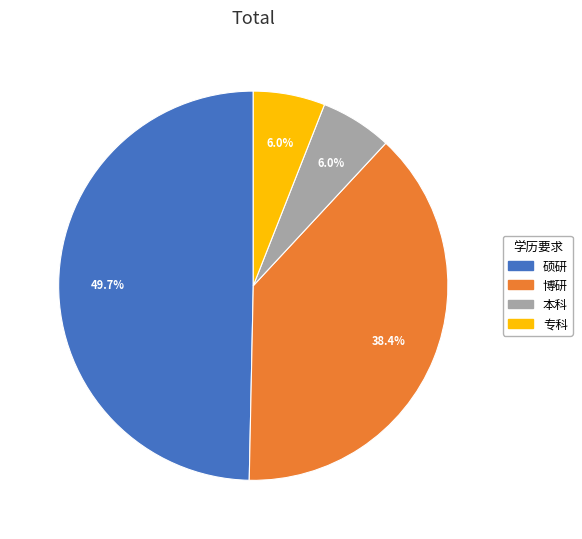

Does 博研 account for over 50% of the chart?

No